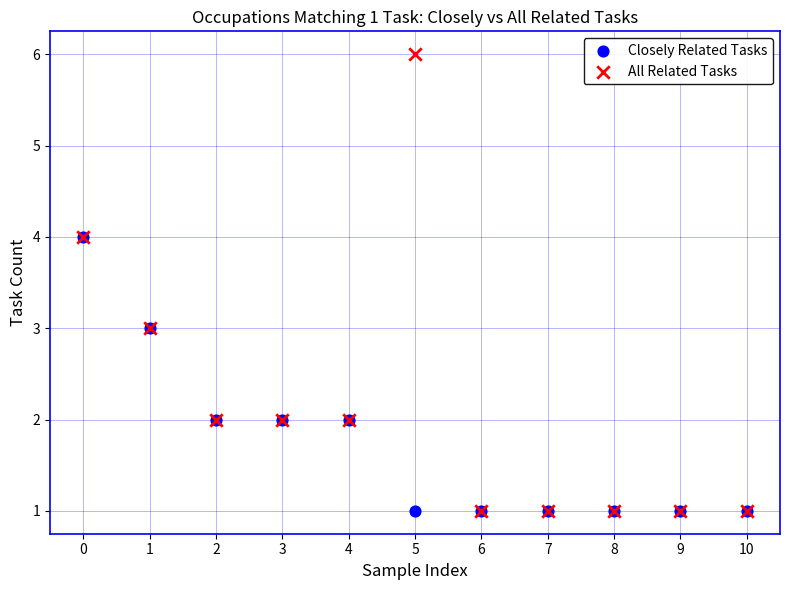

Which series contains the highest Y value?

All Related Tasks